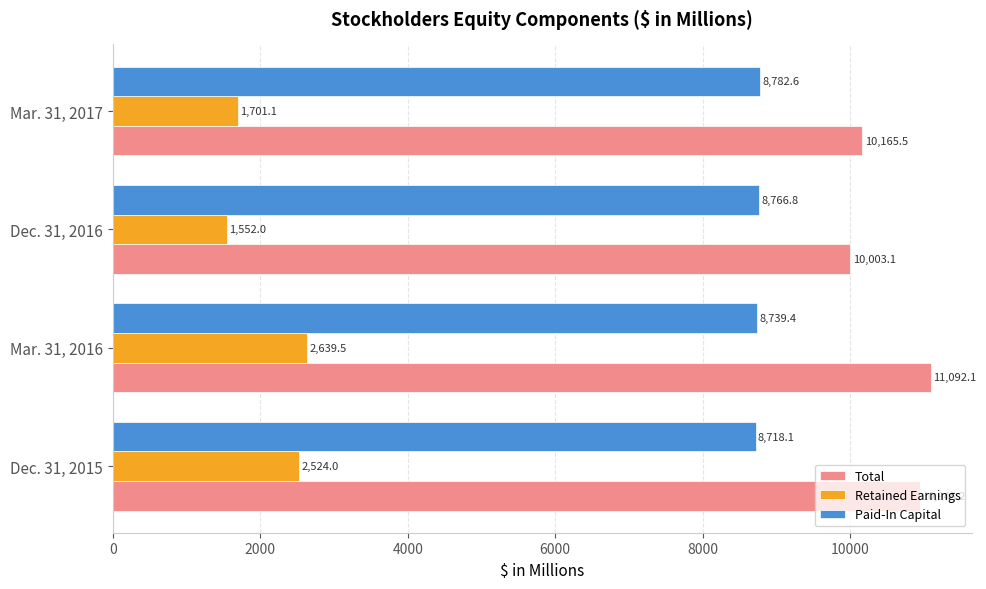

True or false: Total has a value of 10945.2 at Dec. 31, 2015.

True